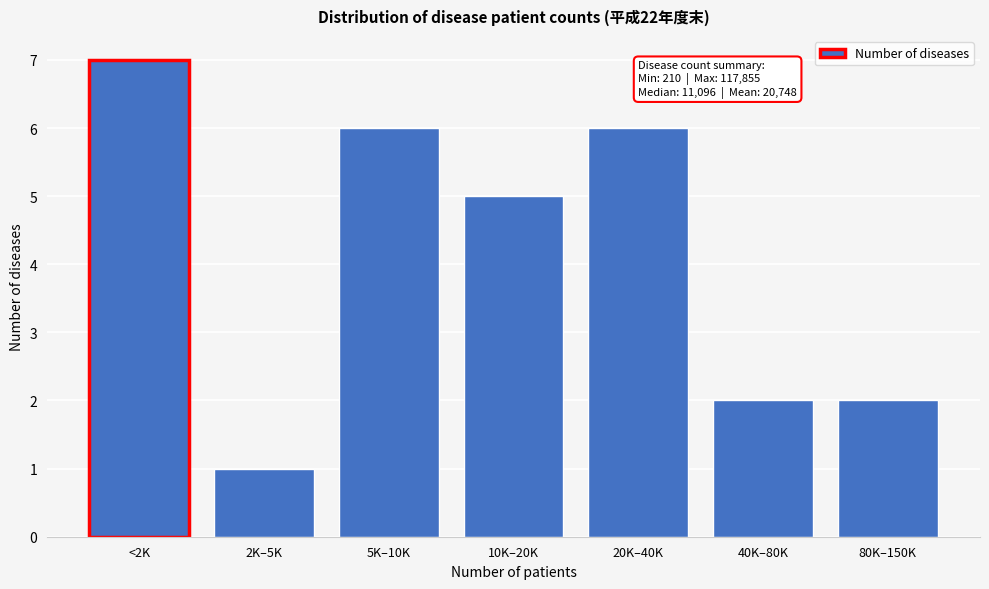

Reading left to right, extract all data points from this chart.

<2K=7	2K–5K=1	5K–10K=6	10K–20K=5	20K–40K=6	40K–80K=2	80K–150K=2